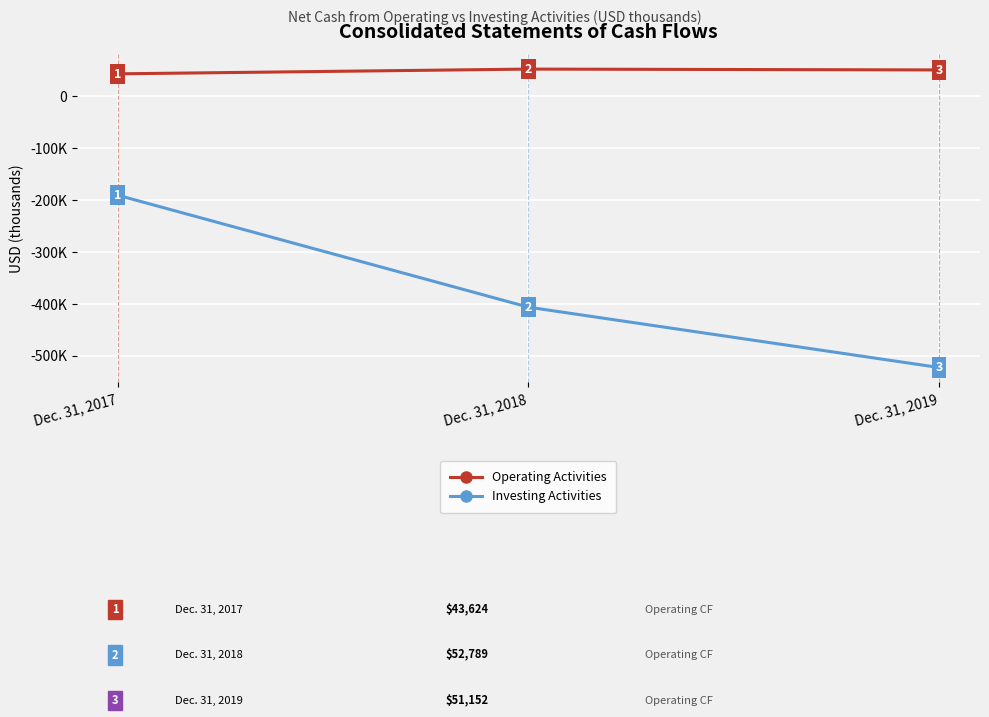

Reading left to right, what are all the values shown in this chart?

Operating Activities: Dec. 31, 2017=43624	Dec. 31, 2018=52789	Dec. 31, 2019=51152
Investing Activities: Dec. 31, 2017=-190526	Dec. 31, 2018=-406360	Dec. 31, 2019=-522725